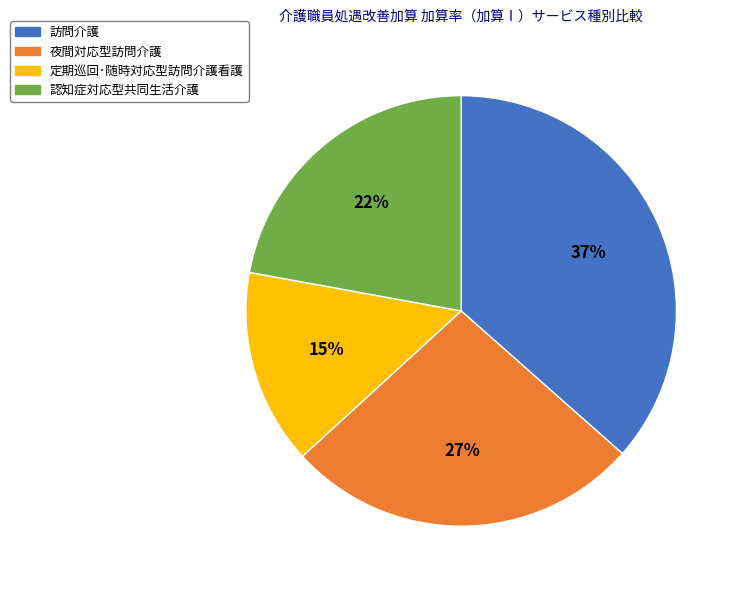

To the nearest percent, what percentage of the pie is 認知症対応型共同生活介護?

22%